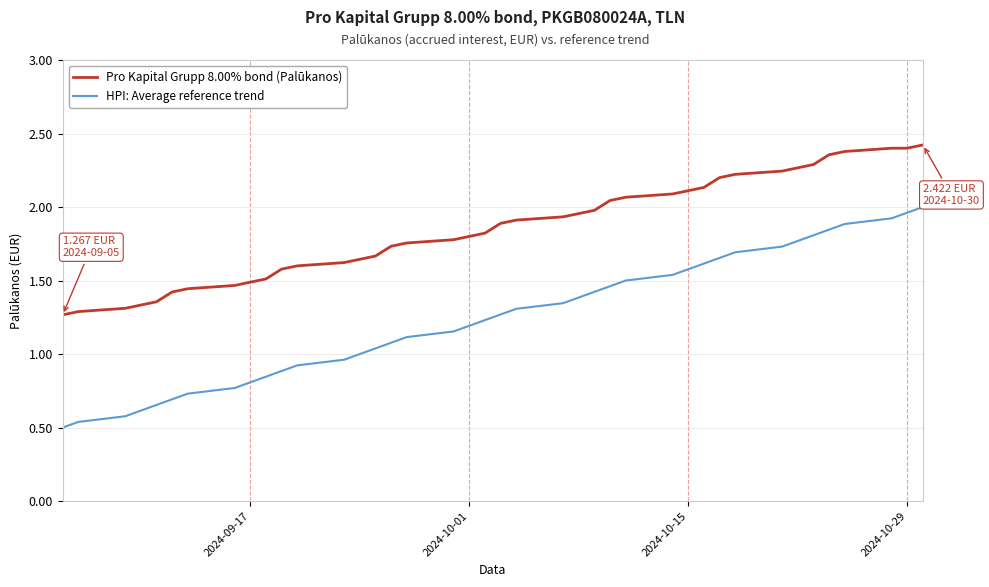

Which series has the largest range (max minus min)?

HPI: Average reference trend